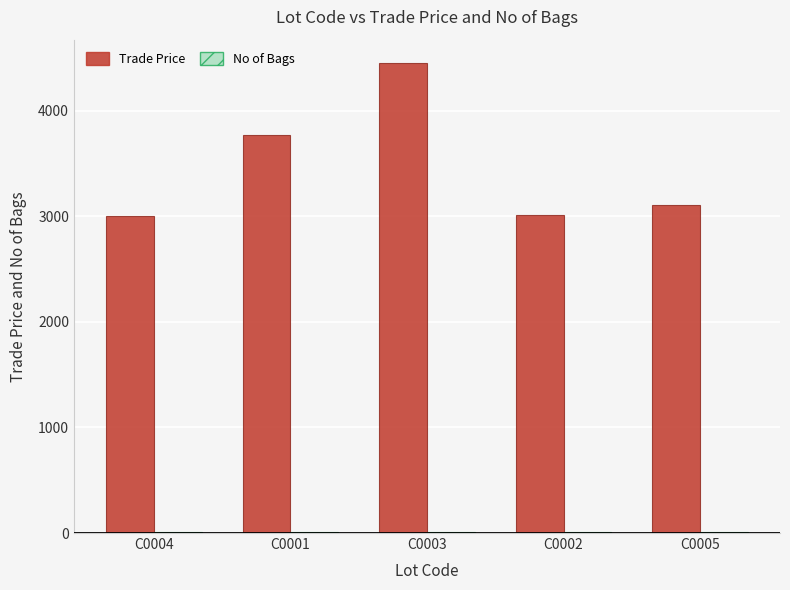

What is the total value across all series at C0004?

3005